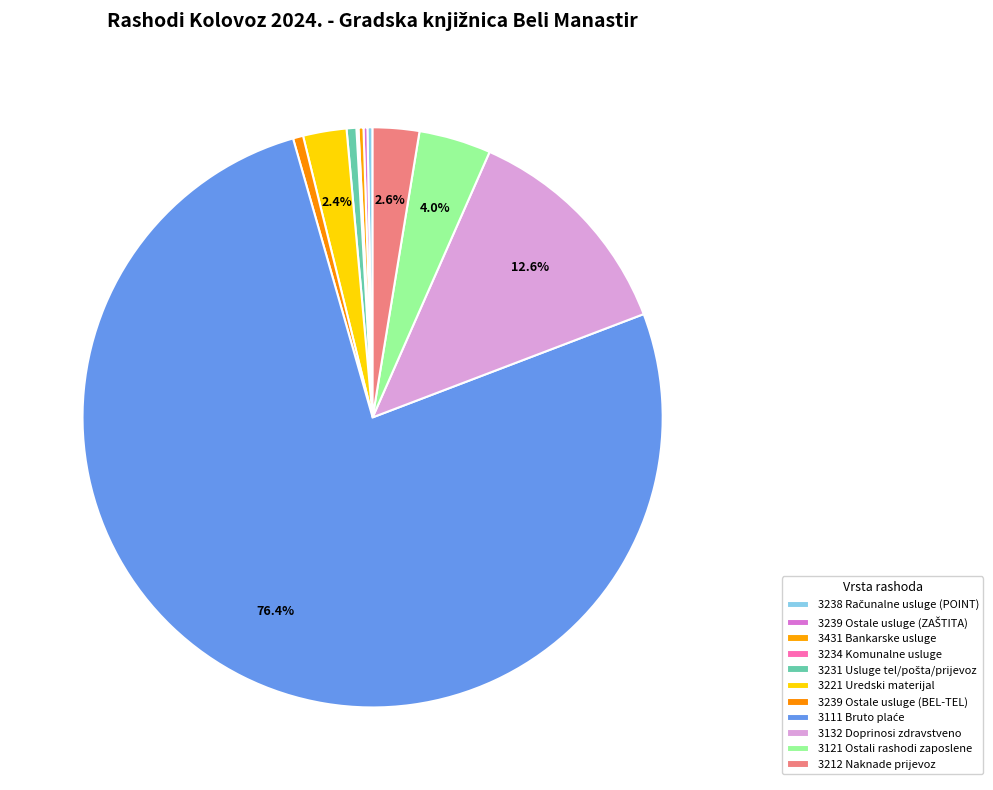

Is it true that 3111 Bruto plaće is 76% of the pie?

True